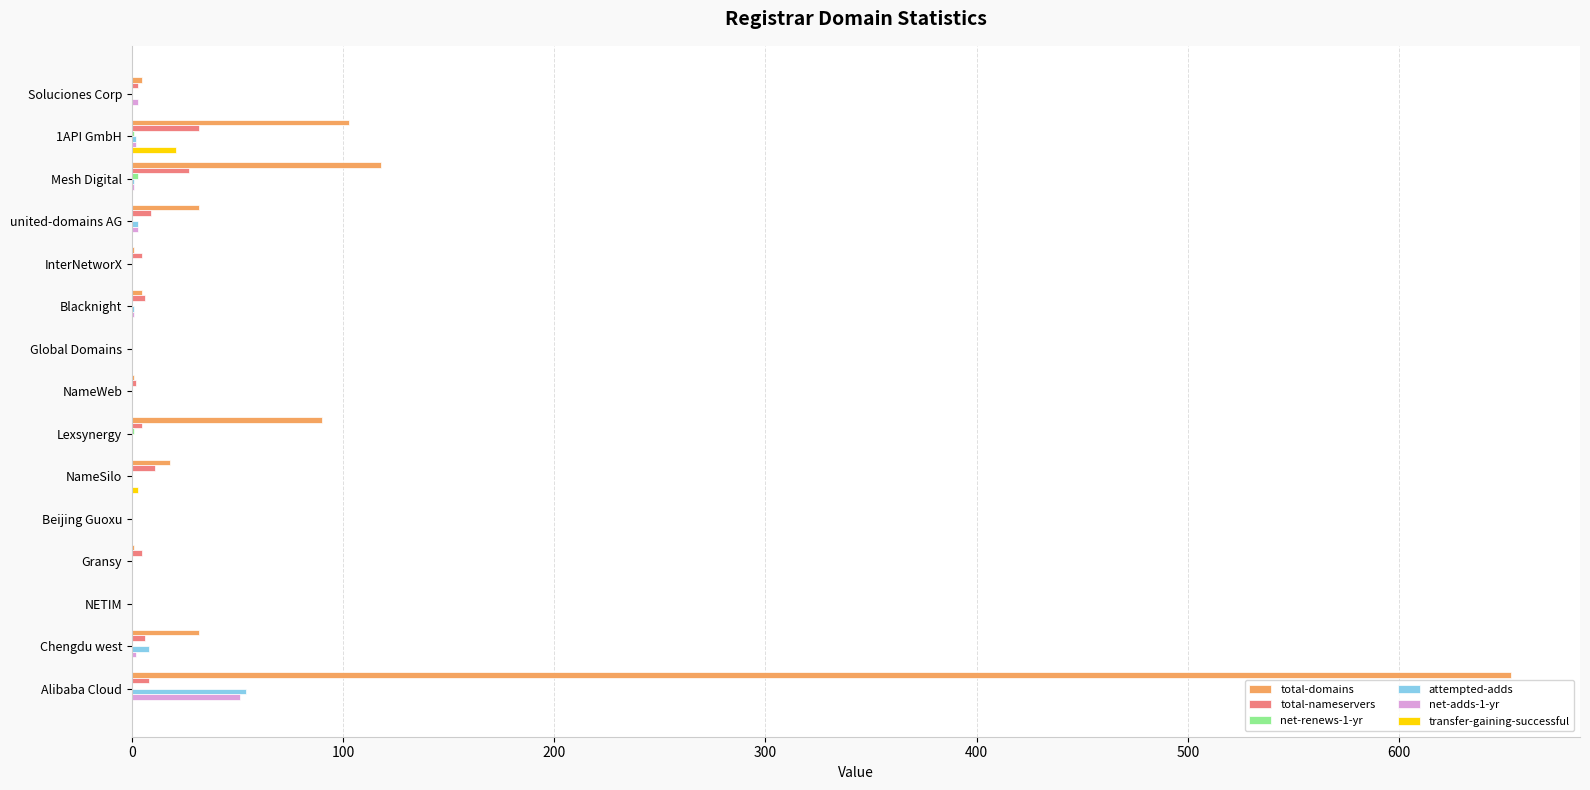

The value of total-domains at 1API GmbH is 30. True or false?

False